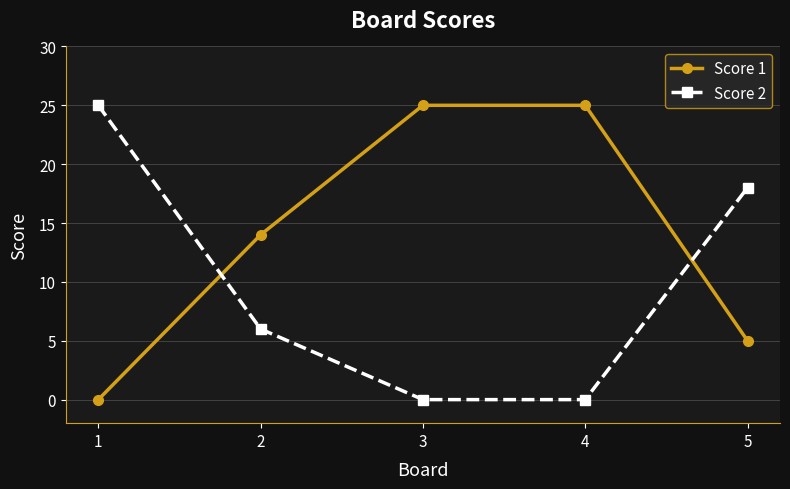

What is the difference between the Score 1 values at 1 and 2?

14